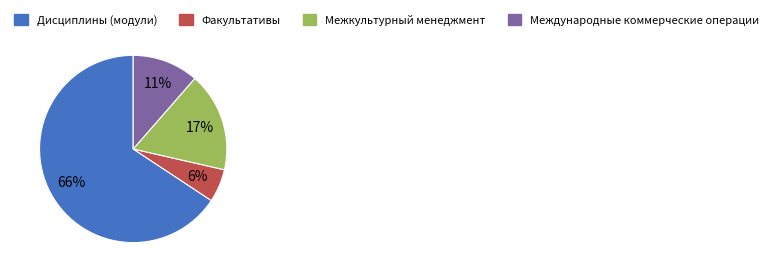

Is there a majority slice in this chart?

Yes